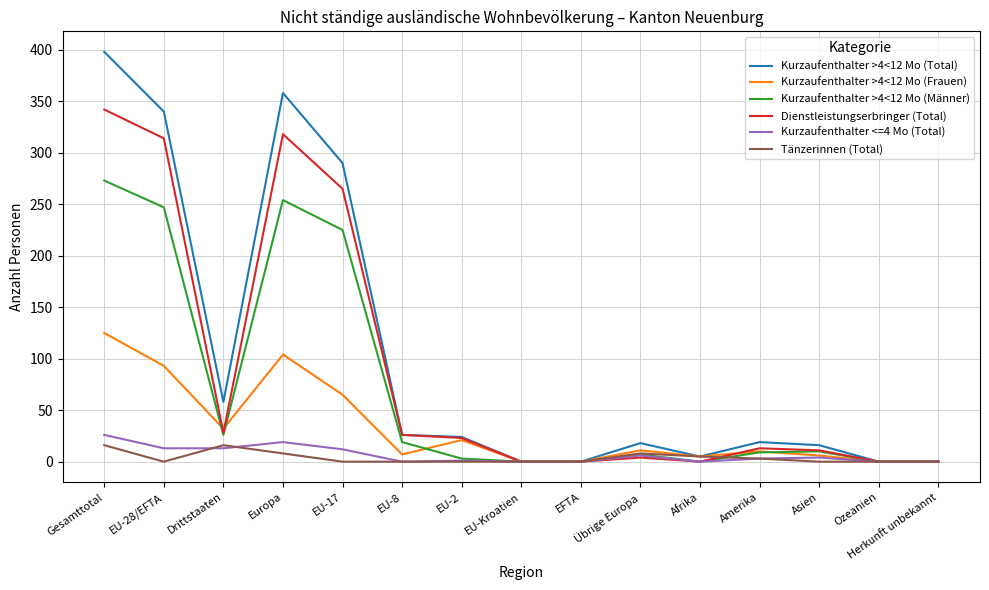

The value of Kurzaufenthalter >4<12 Mo (Total) at Amerika is 19. True or false?

True